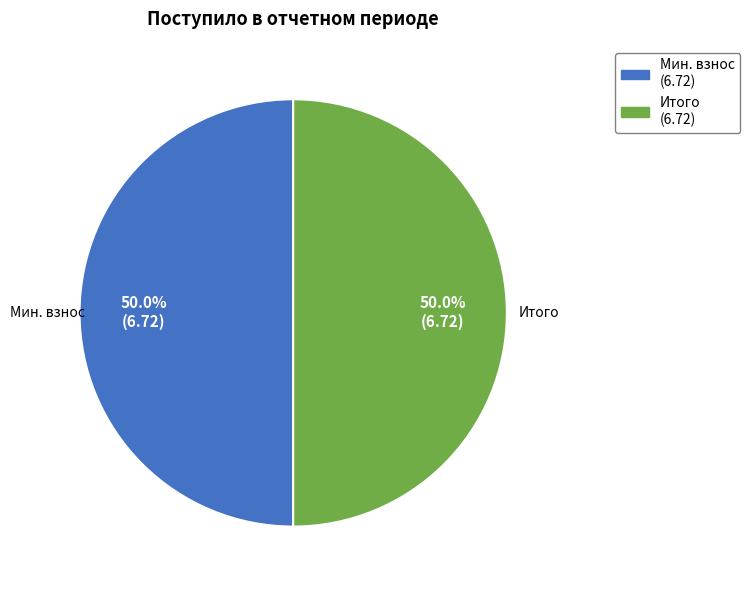

What is the ratio of the value at Мин. взнос to the value at Итого?

1.0